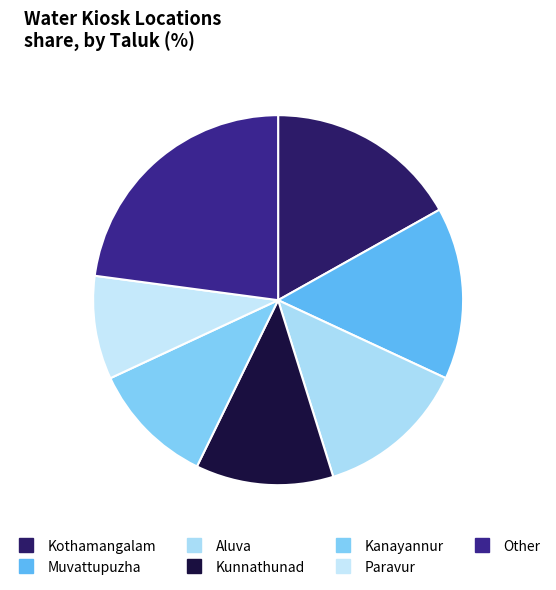

What percentage do Kunnathunad and Muvattupuzha together represent?

27.1%